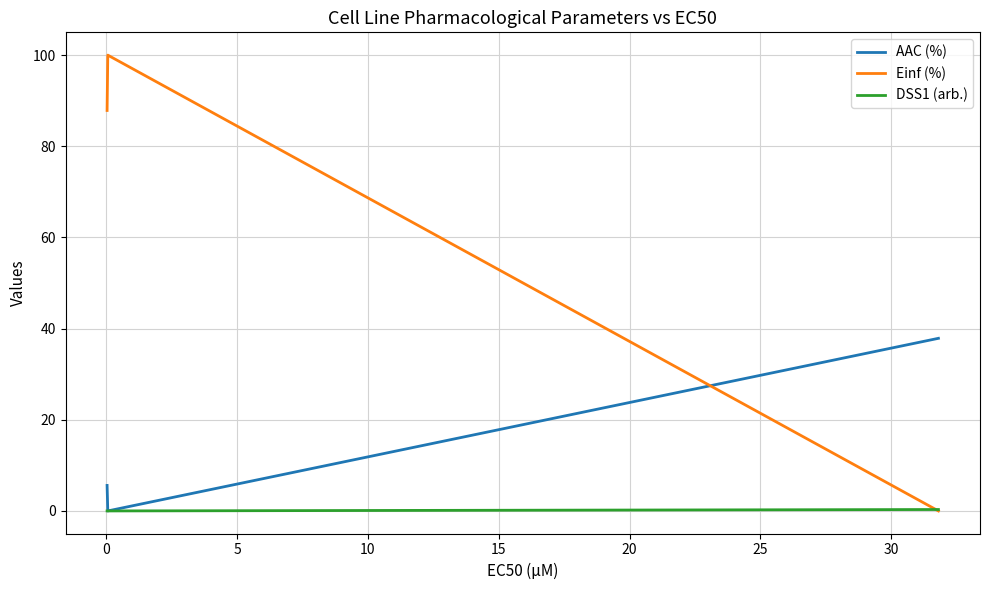

What is the average value of the DSS1 (arb.) series?

0.1